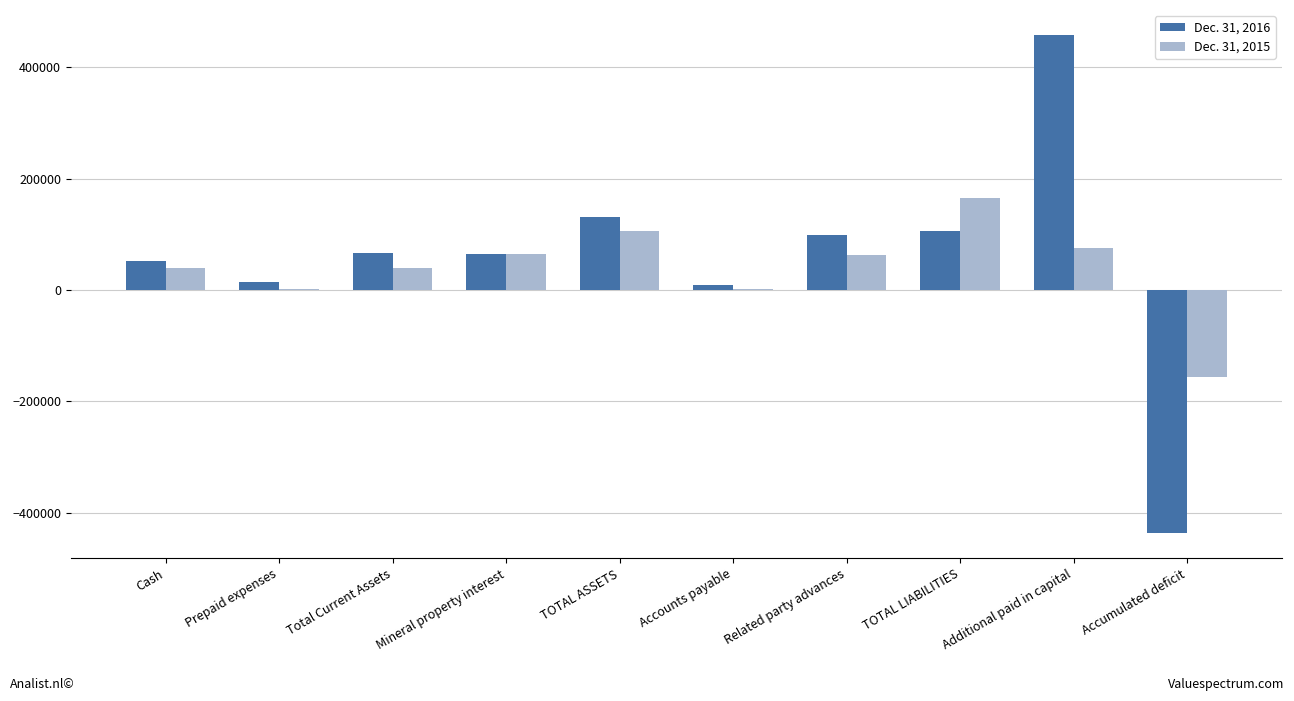

Is the value of Dec. 31, 2015 at TOTAL LIABILITIES greater than the value of Dec. 31, 2016 at Additional paid in capital?

No